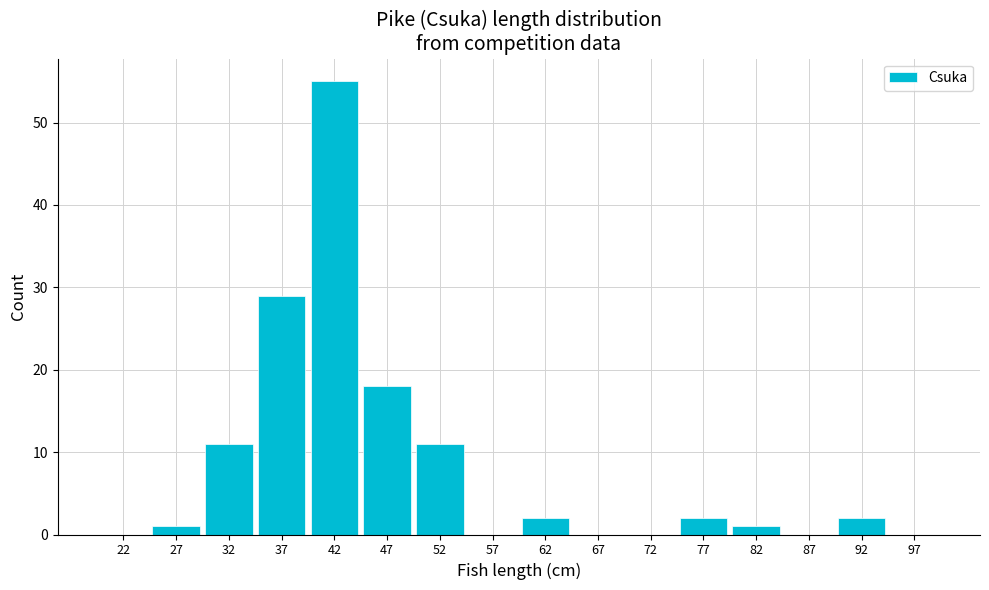

What is the height of the bar covering 25 to 30 on the x-axis? The values are not printed on the chart, so give them approximately, as read against the axis.

1